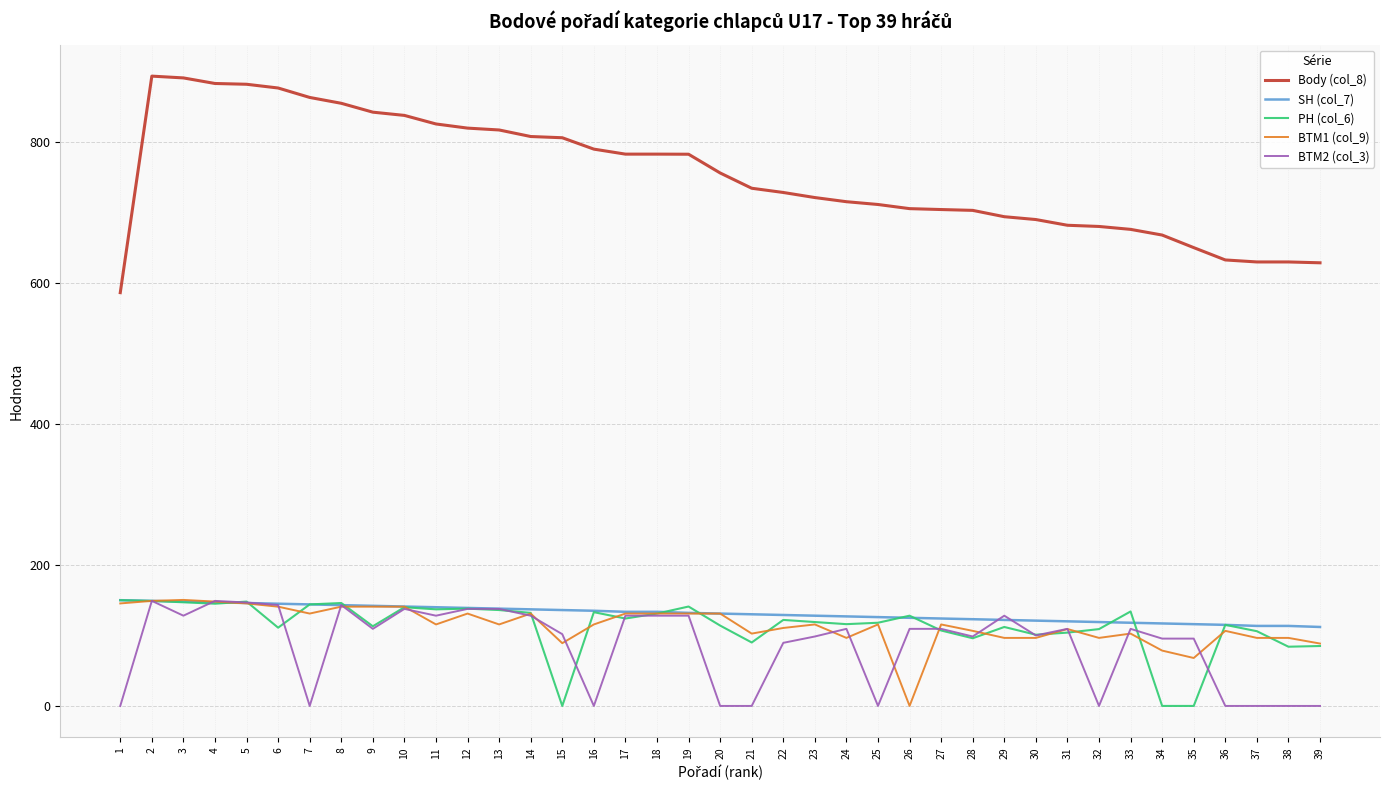

At how many categories does at least one series exceed 286?

39